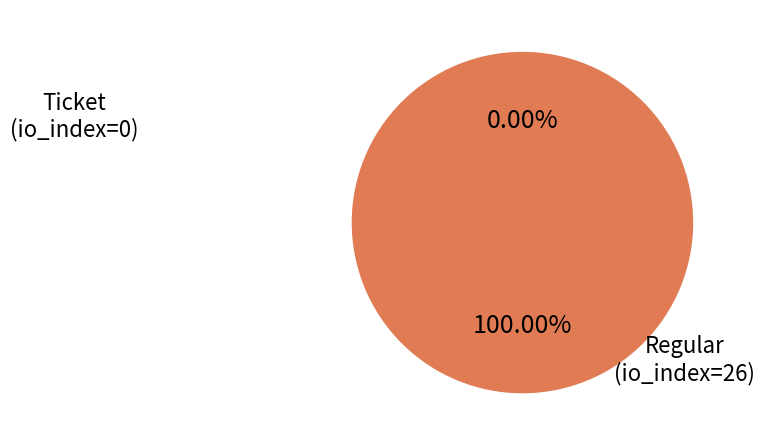

True or false: Regular (io_index=26) accounts for 100% of the total.

True